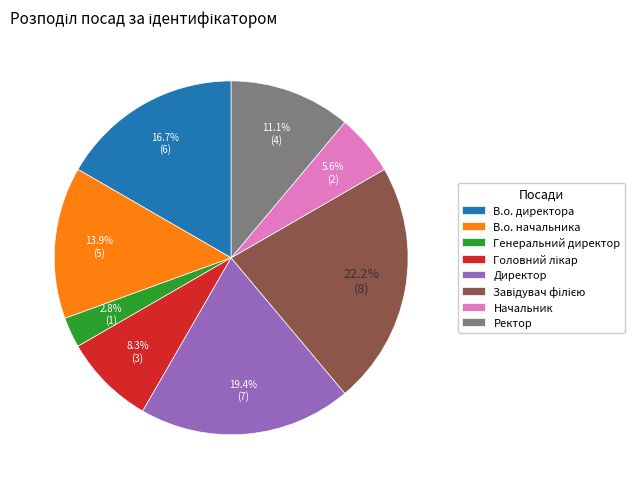

How many segments does this pie chart have?

8